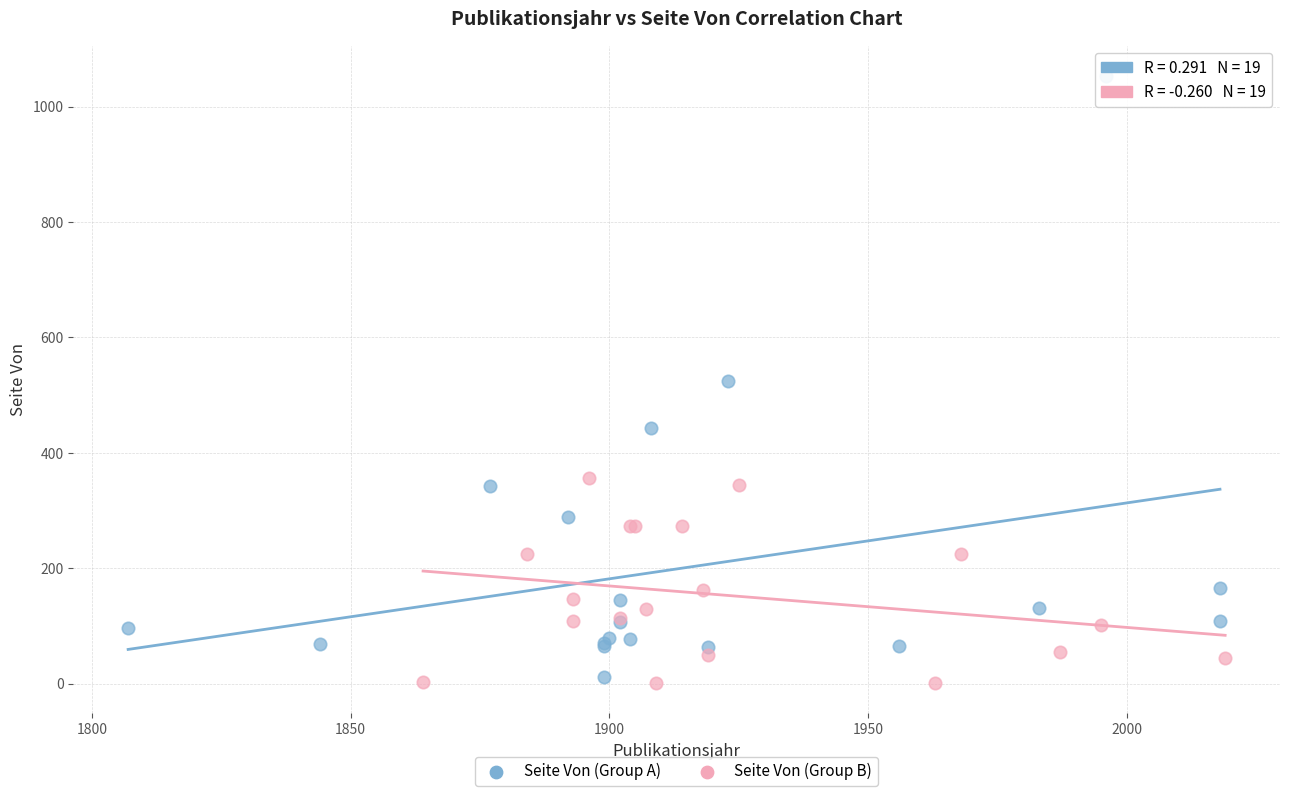

Which series has the largest Y range (max minus min)?

Seite Von (Group A)